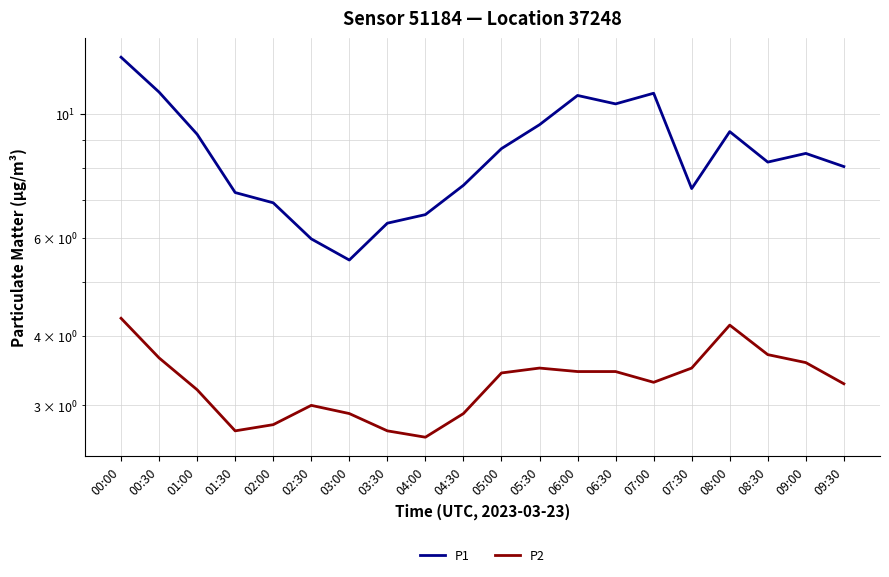

What value does the P1 series have at 04:30?

7.5